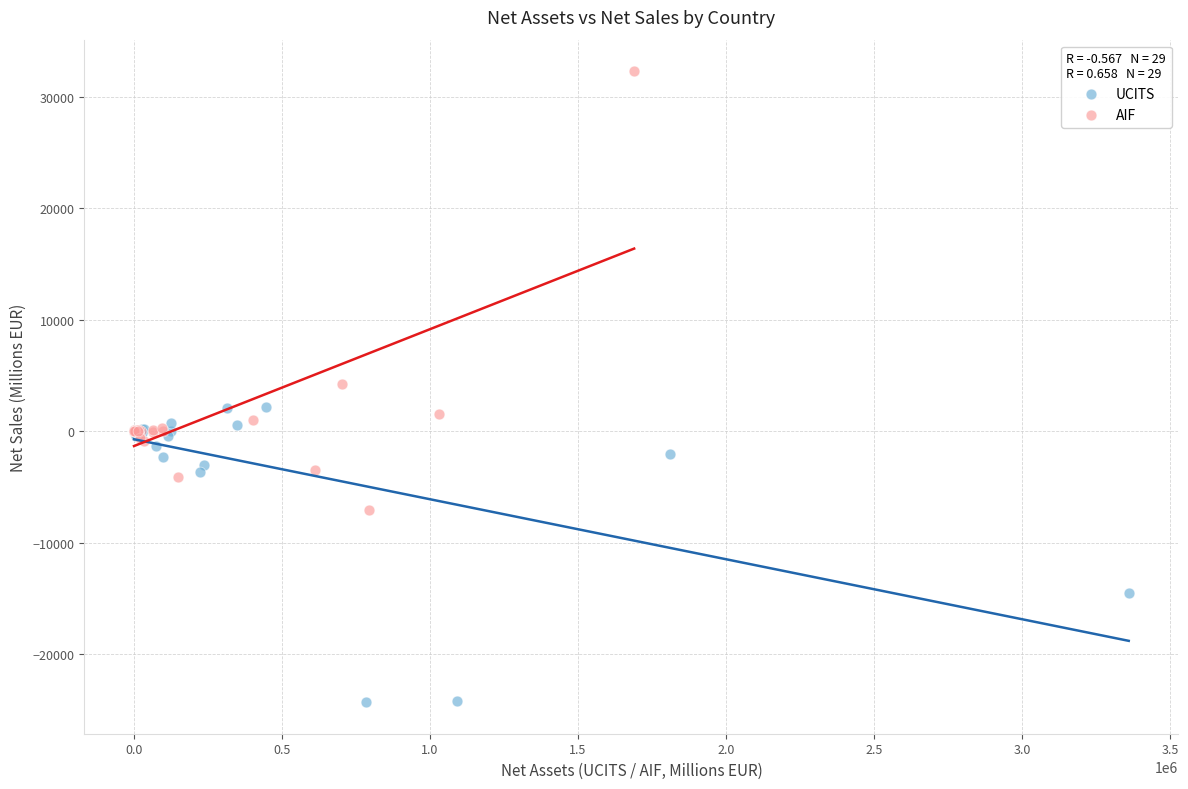

Which series reaches the minimum Y coordinate?

UCITS